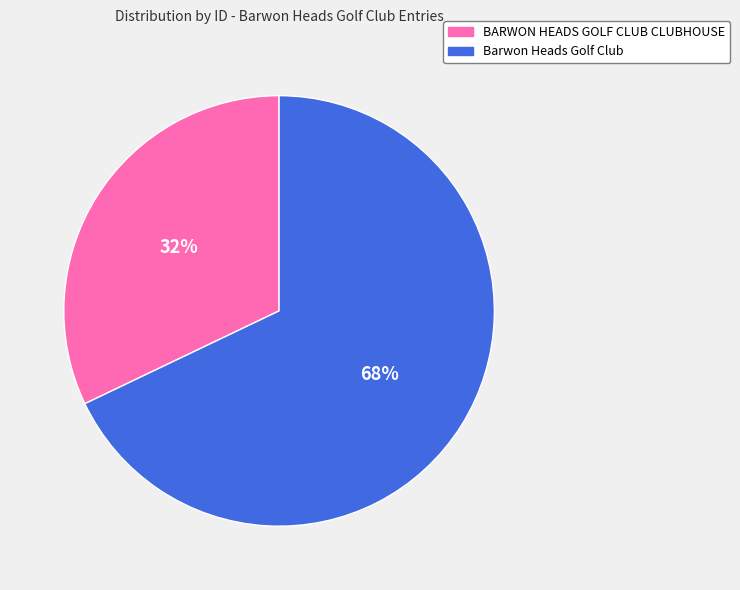

Is it true that Barwon Heads Golf Club is 68% of the pie?

True